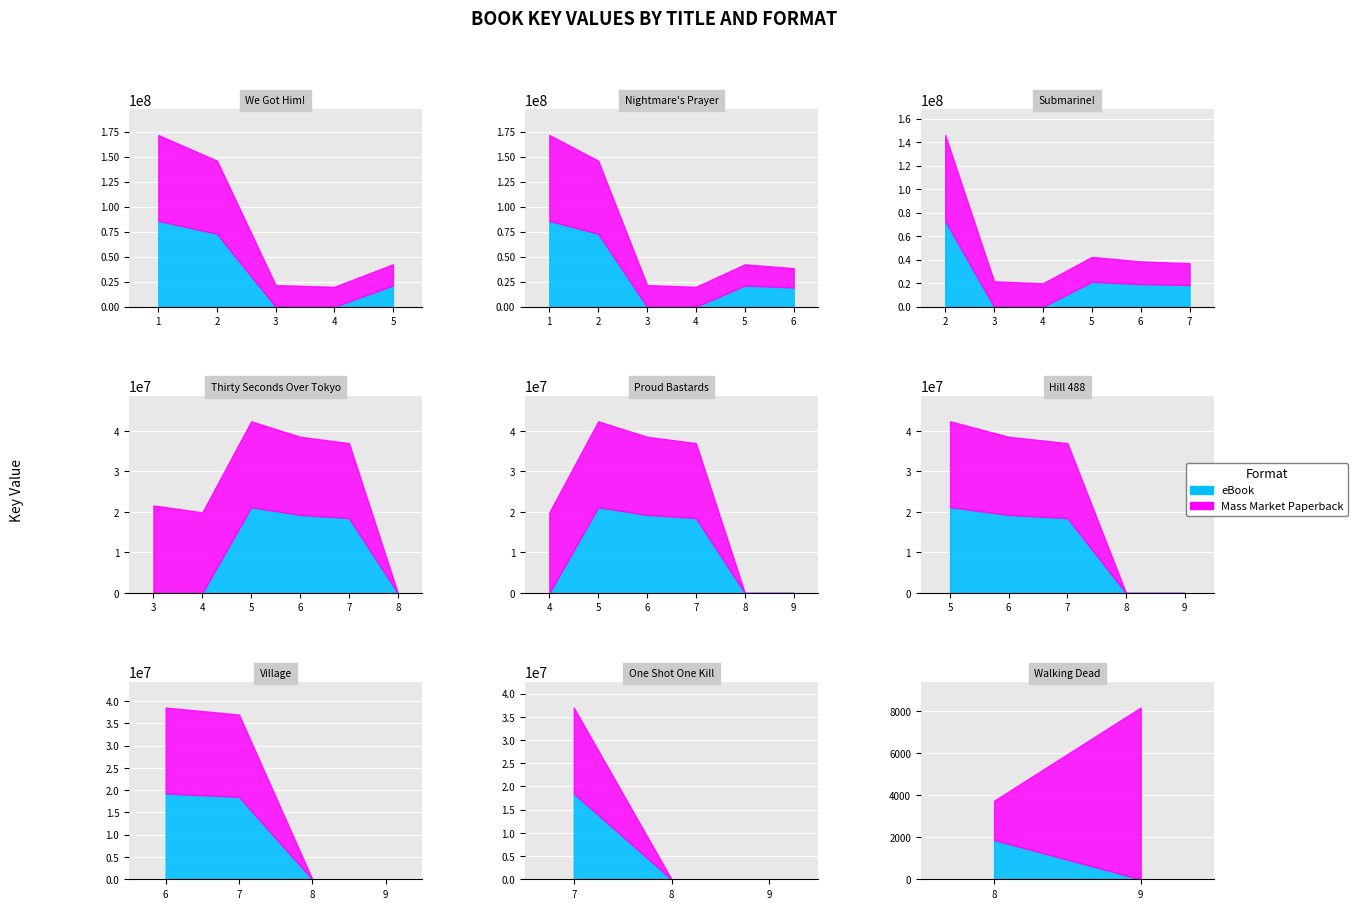

Which series has the largest range (max minus min)?

eBook